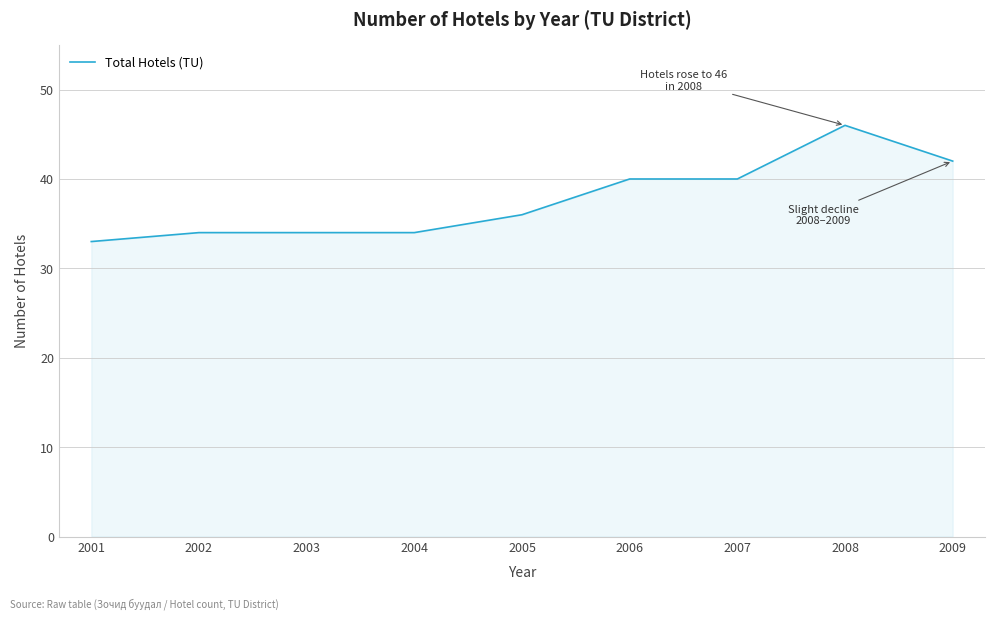

Between 2007 and 2003, which is larger?

2007